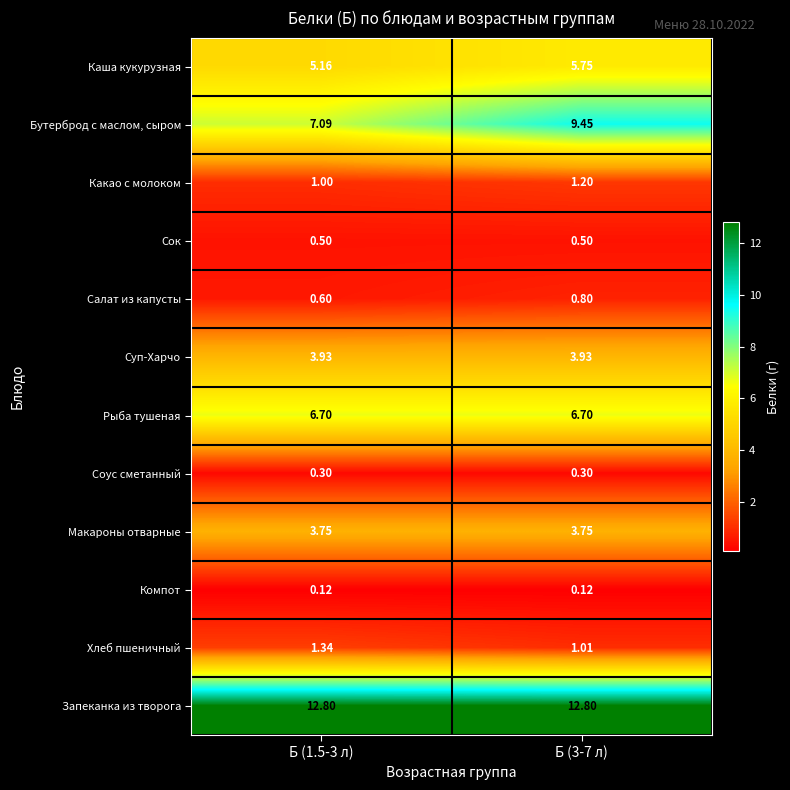

Is the value of Макароны отварные at Б (3-7 л) greater than the value of Суп-Харчо at Б (3-7 л)?

No